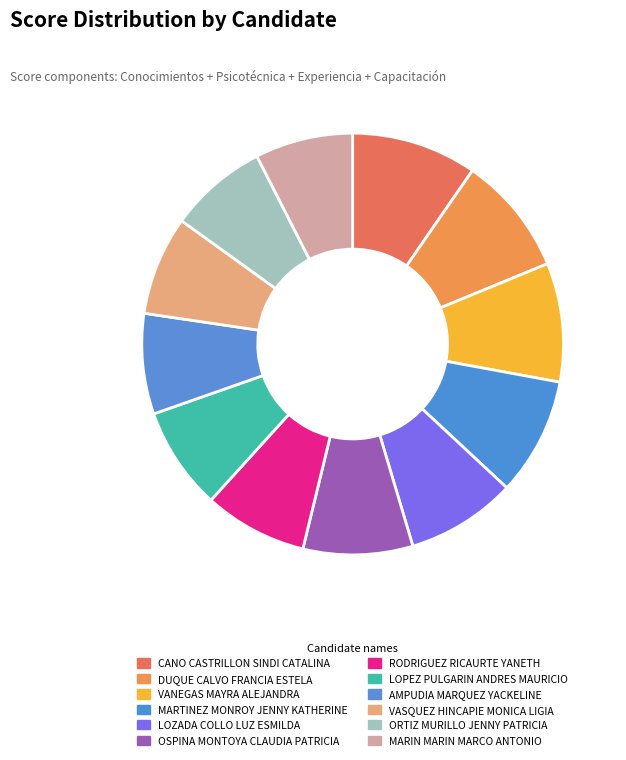

What percentage is NOT represented by VANEGAS MAYRA ALEJANDRA?

90.9%